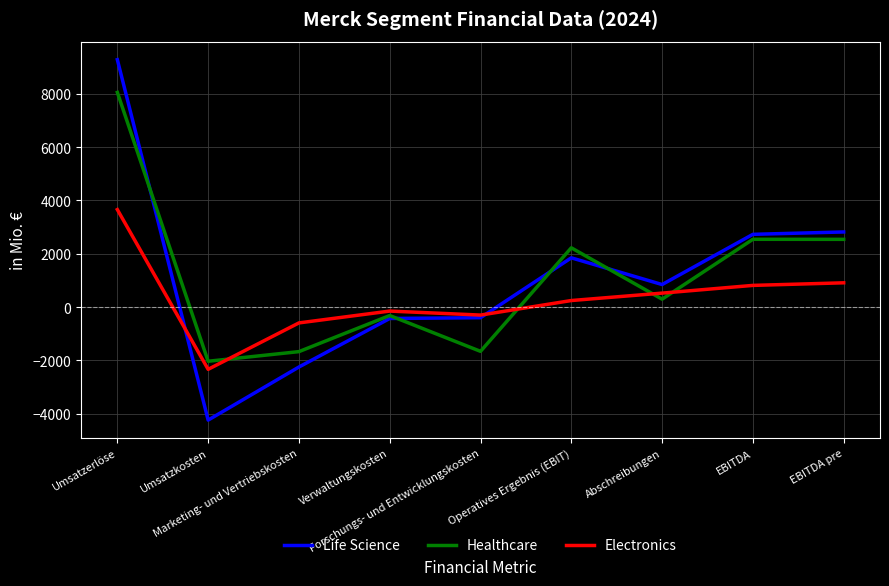

Is this an area chart (filled region under the line)?

No